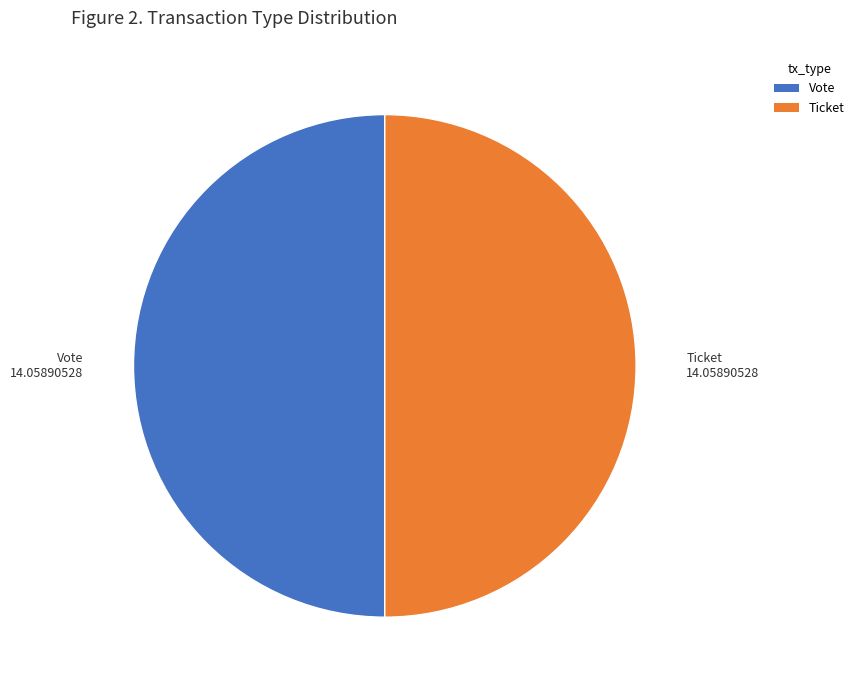

Approximately how many times larger is the value at Vote compared to Ticket?

1.0